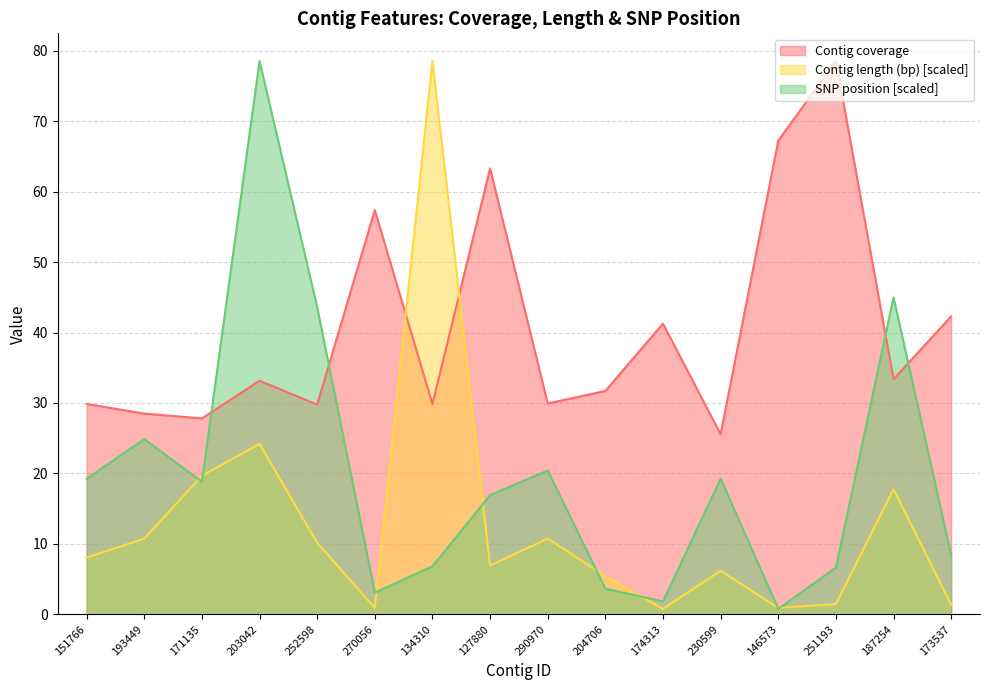

Is it true that Contig length (bp) equals 10.2 at 252598?

True